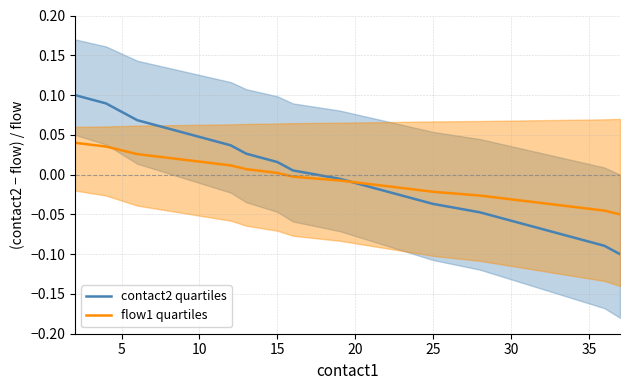

What are all the series names shown in the legend?

contact2 quartiles, flow1 quartiles